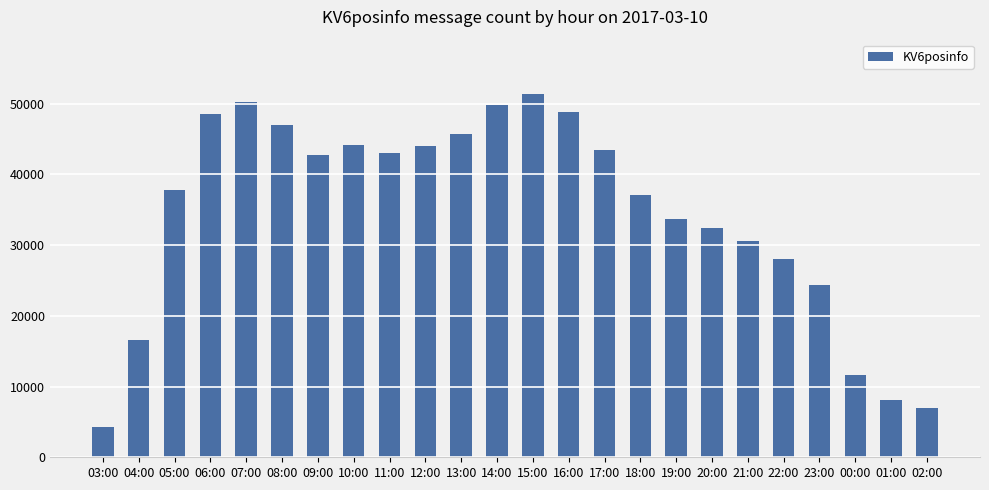

What is the difference between the maximum and minimum values?

47030